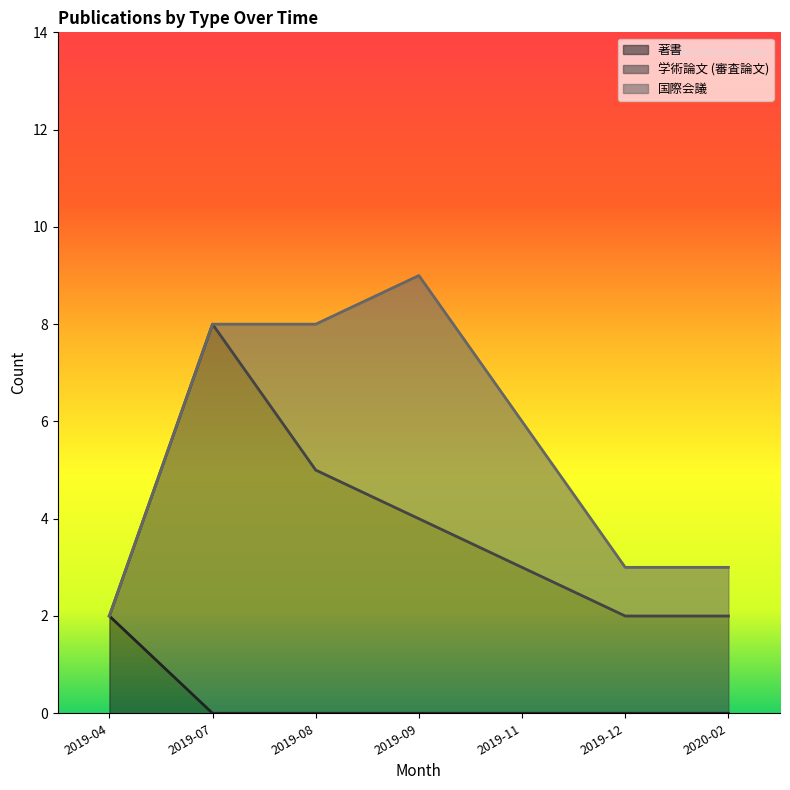

What is the label of the 4th point from the right?

2019-09